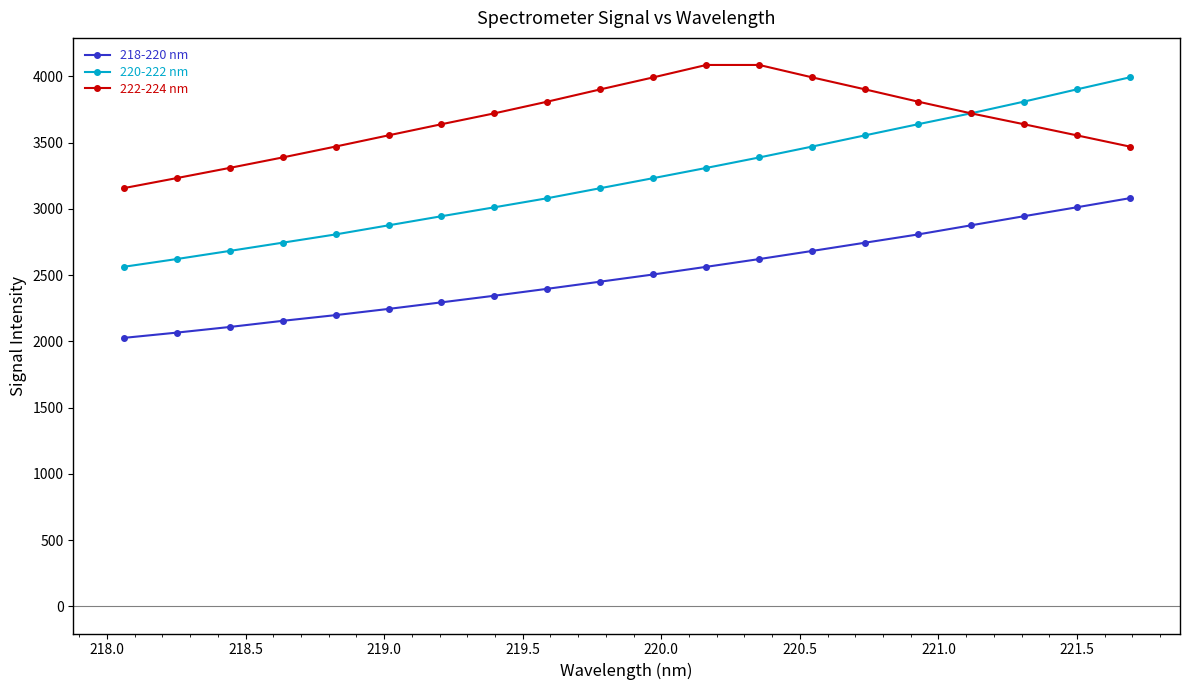

True or false: 220-222 nm and 218-220 nm intersect in this chart.

False